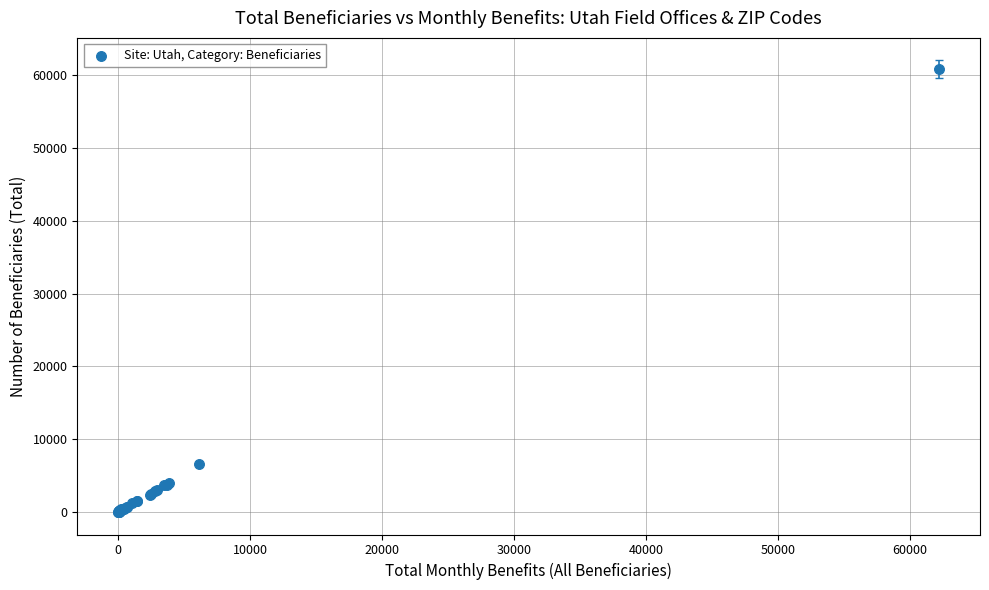

What Y value in the scatter plot is closest to 30425?

6535